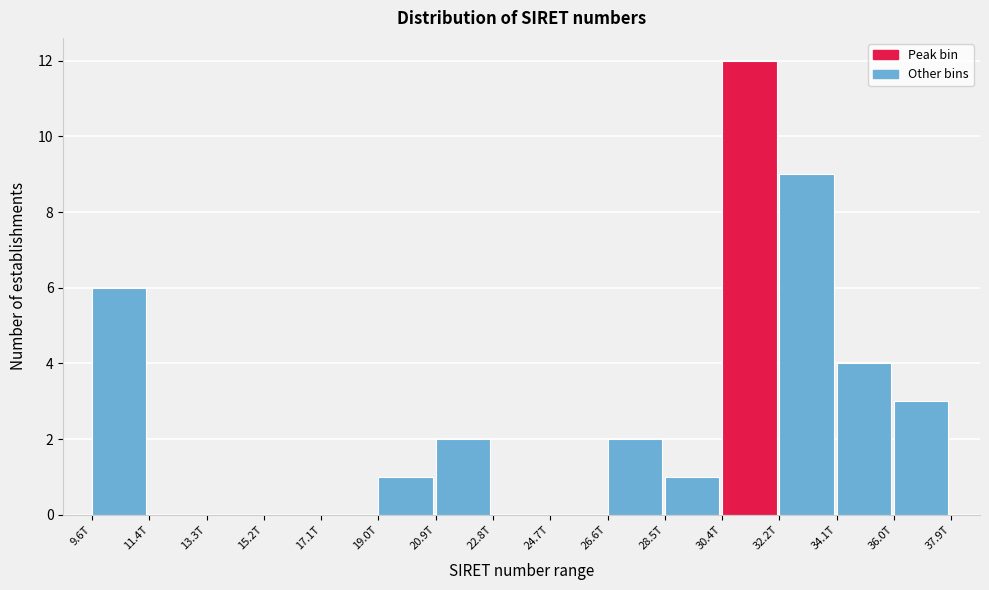

Reading left to right, list all the values displayed in this chart.

9.6T=6	11.4T=0	13.3T=0	15.2T=0	17.1T=0	19.0T=1	20.9T=2	22.8T=0	24.7T=0	26.6T=2	28.5T=1	30.4T=12	32.2T=9	34.1T=4	36.0T=3